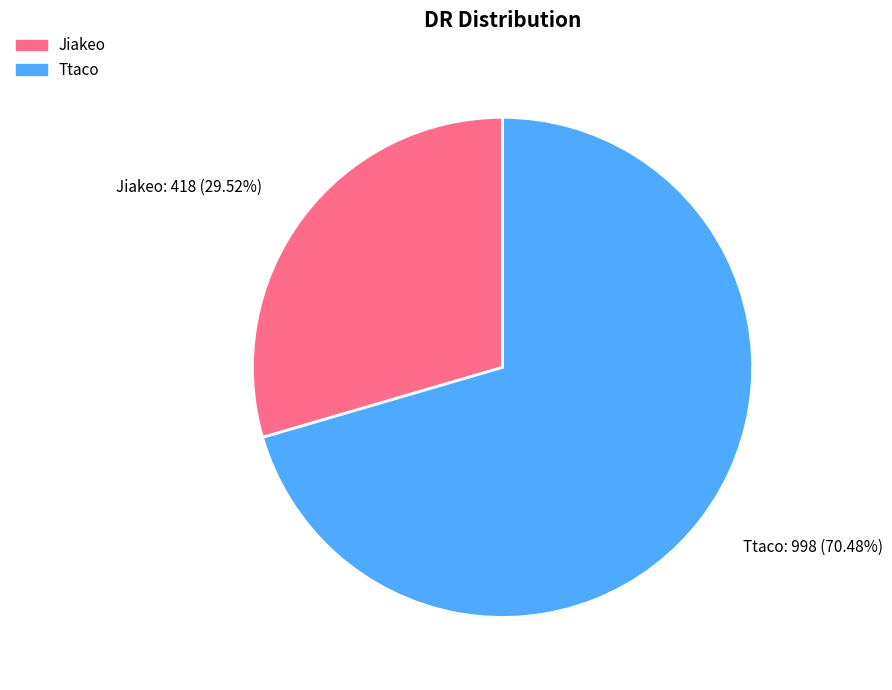

What is the majority slice?

Ttaco